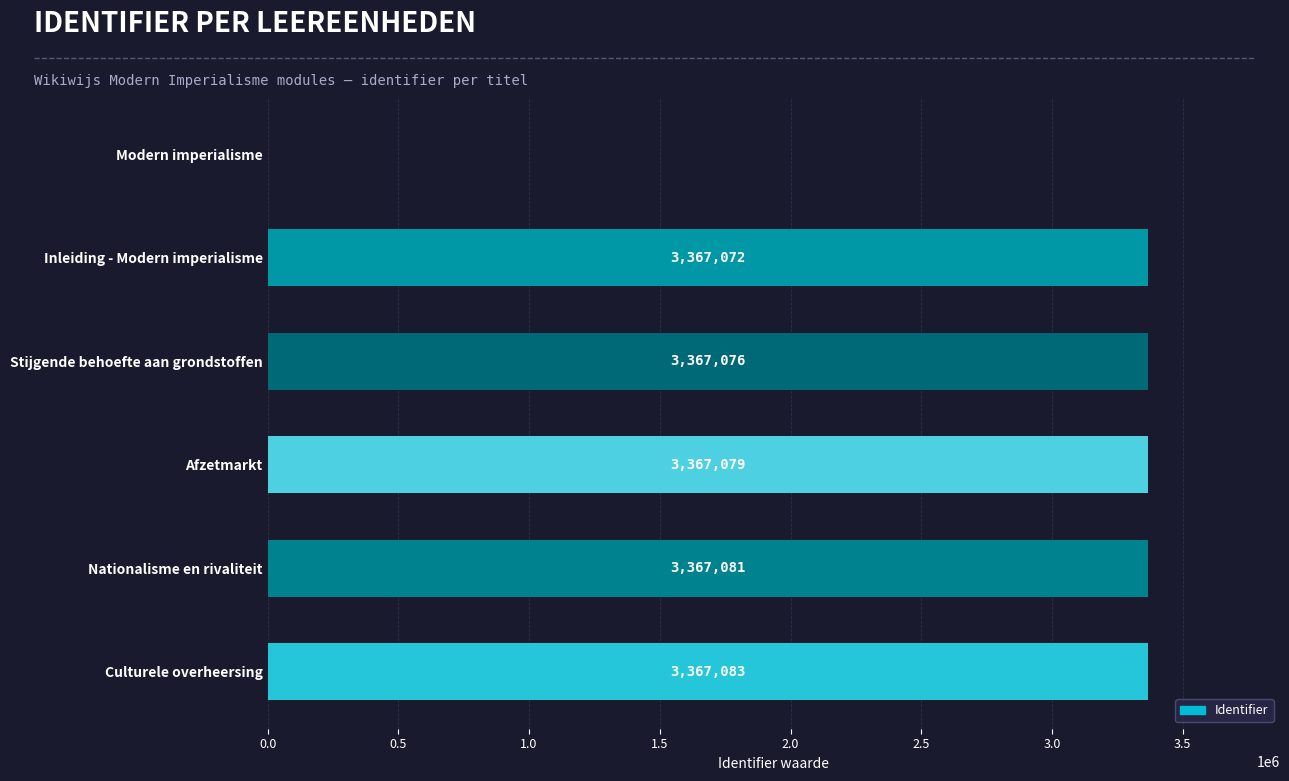

What is the maximum value shown in the chart?

3367083